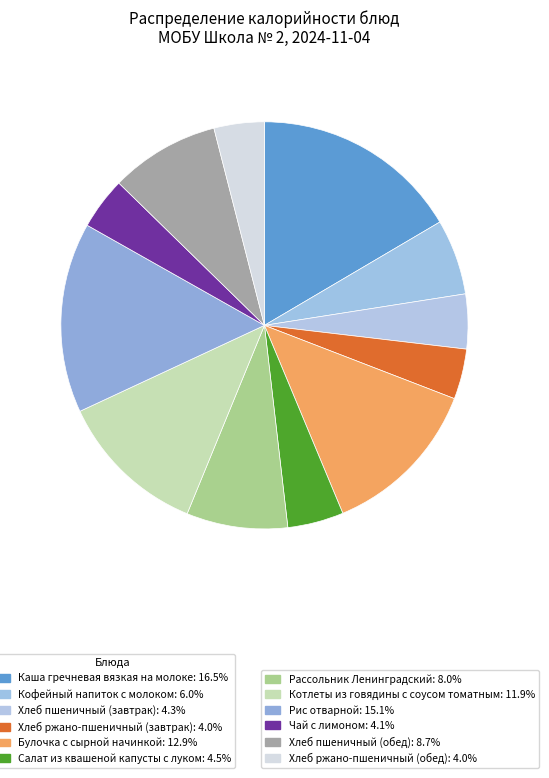

To the nearest percent, what is the average slice percentage?

8%